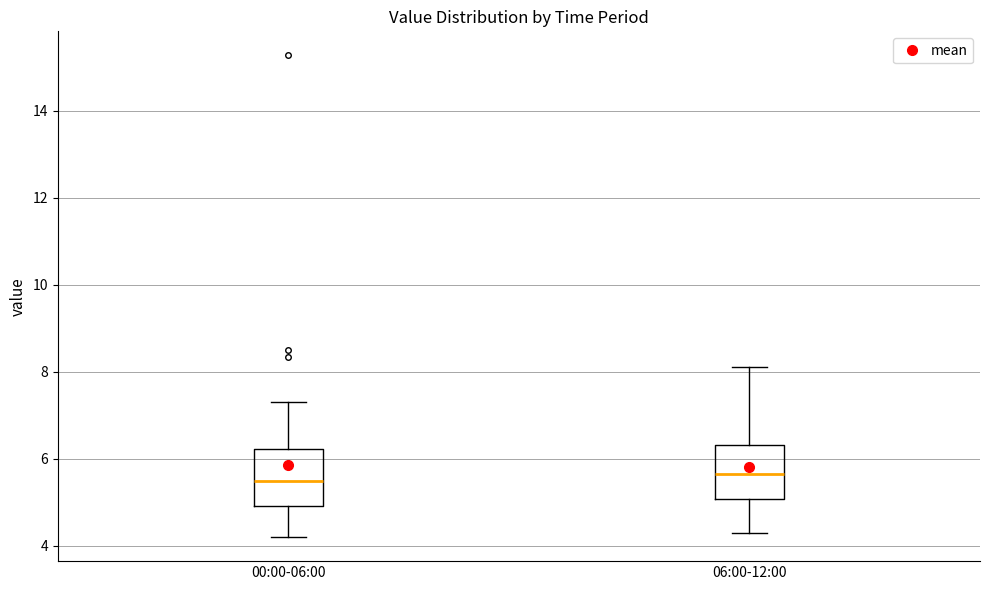

Reading left to right, transcribe this box plot: for each box, give where its median line is, the range the box spans, and where its two whiskers end, as read against the y-axis. The values are not printed on the chart, so give them approximately, as read against the axis.

00:00-06:00: median 5.4, box 5.0 to 6.2, whiskers 4.2 to 7.4
06:00-12:00: median 5.6, box 5.0 to 6.4, whiskers 4.4 to 8.2